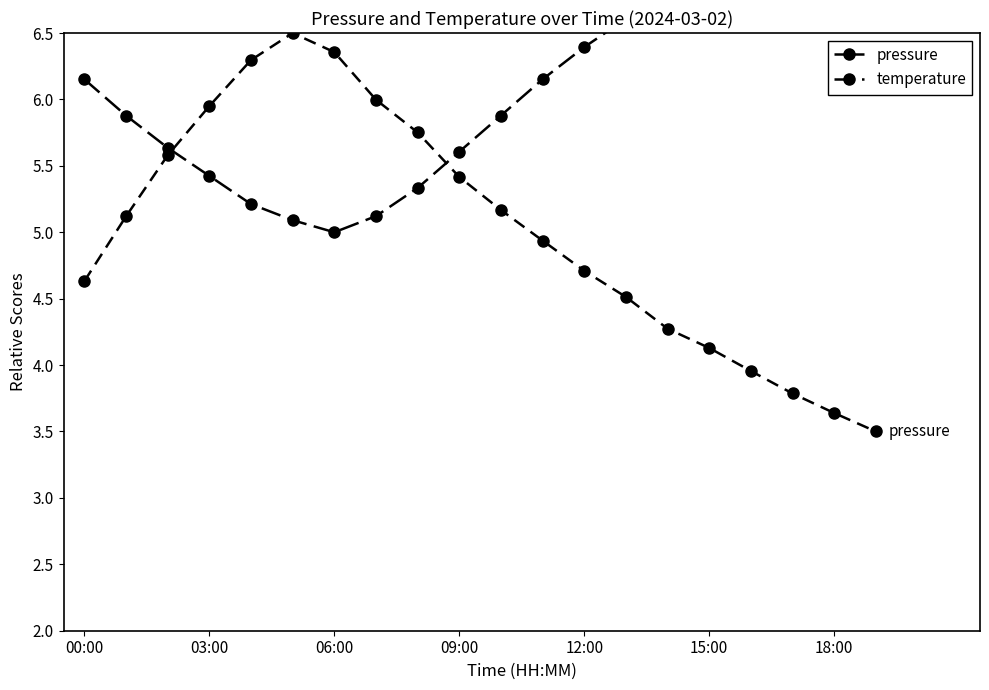

How many lines are shown in the chart?

2